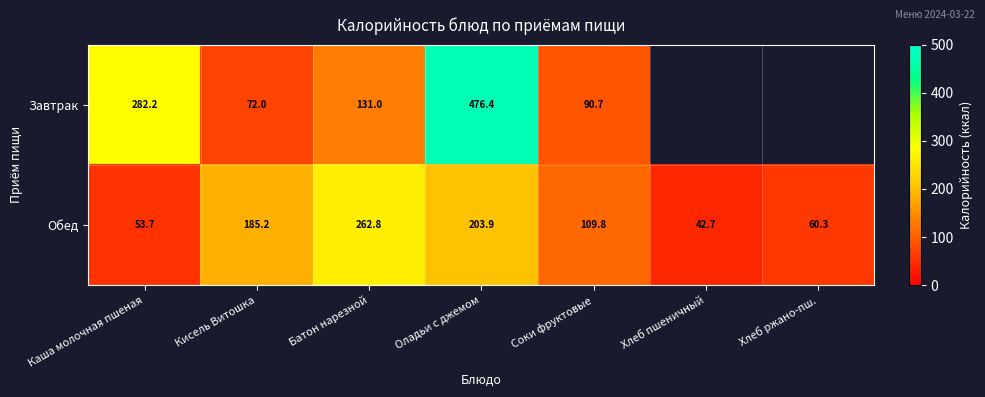

What is the sum of the Обед values at Каша молочная пшеная and Кисель Витошка?

238.9